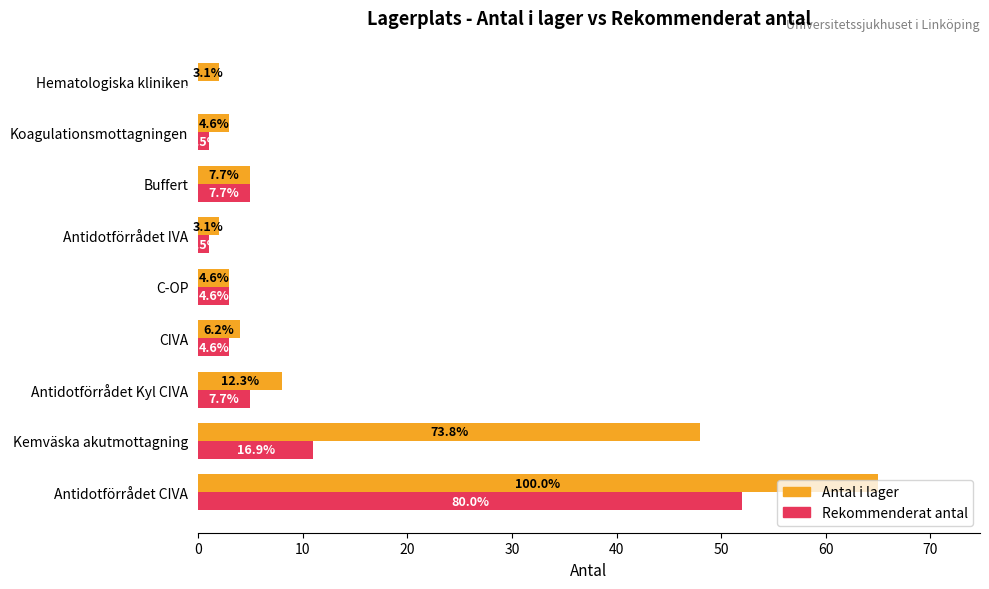

What are all the series names shown in the legend?

Antal i lager, Rekommenderat antal